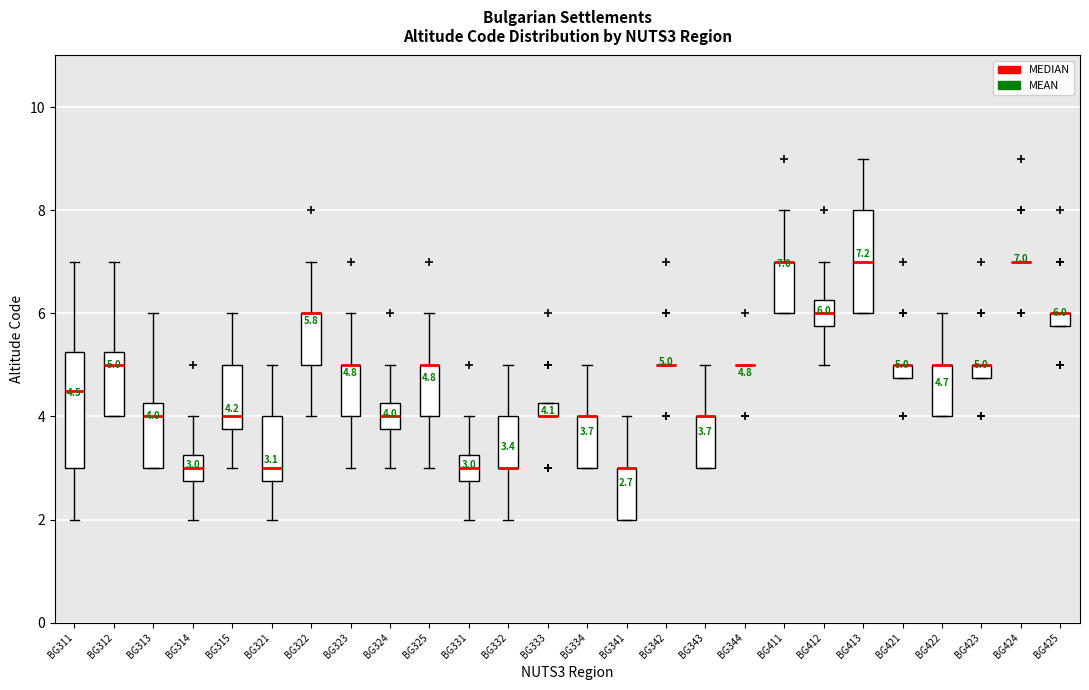

Comparing the boxes themselves (not the whiskers), which one is the tallest?

BG311